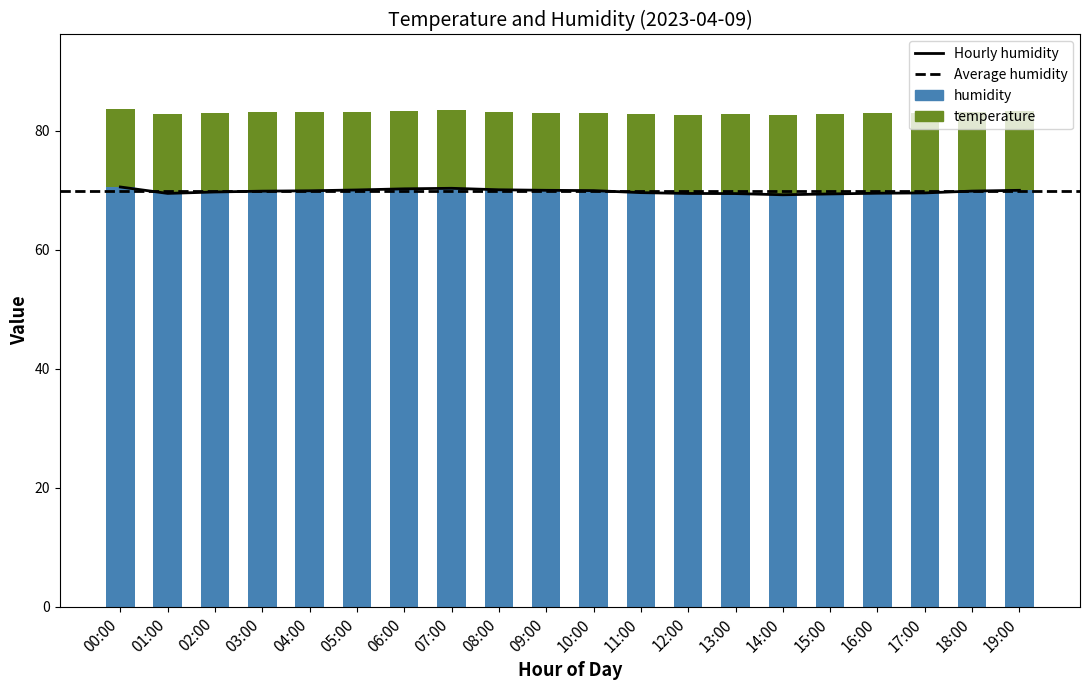

Read the temperature value at 11:00.

13.2